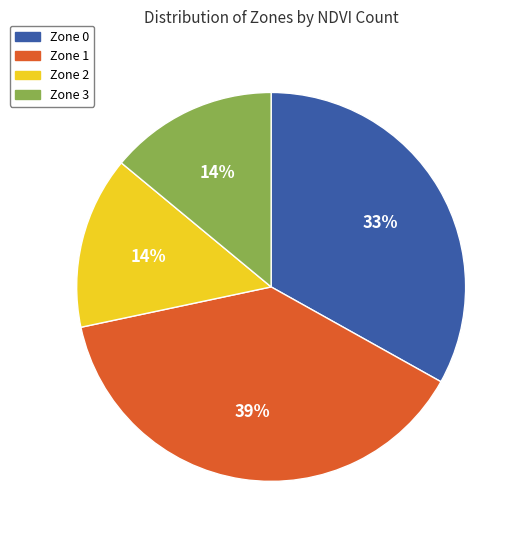

Does any single category account for the majority?

No